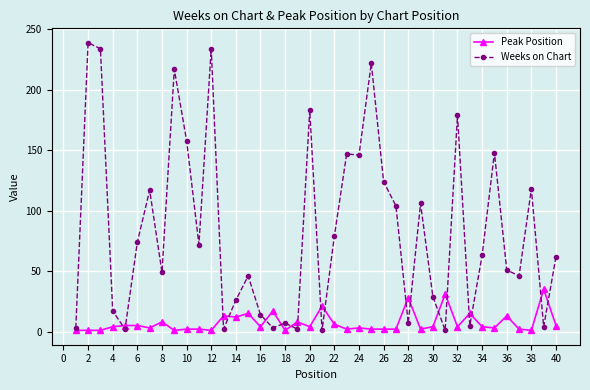

At how many categories does at least one series exceed 136?

11